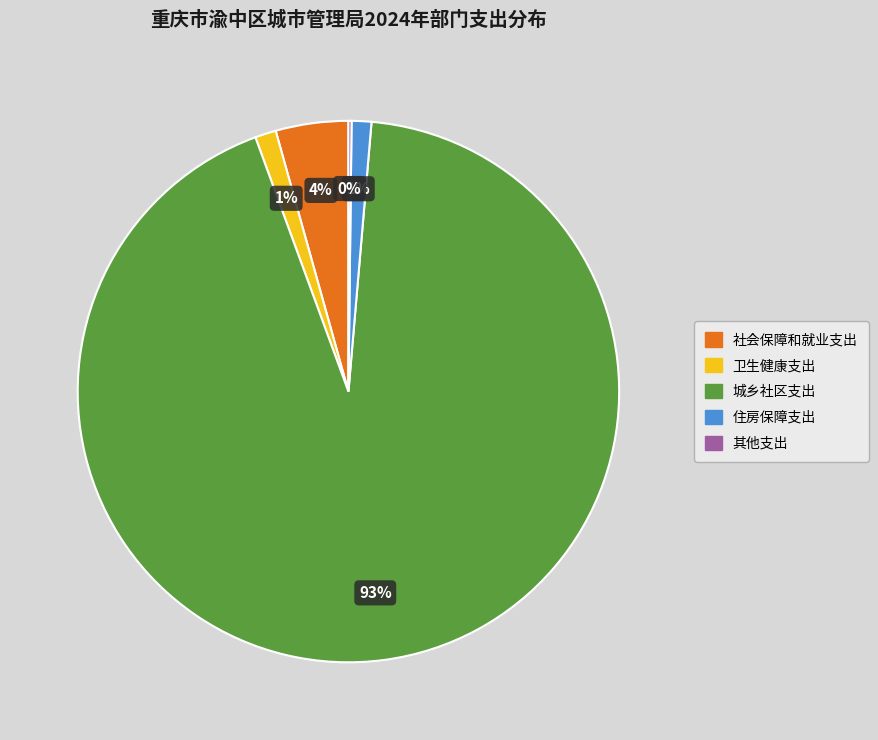

The 城乡社区支出 slice represents 87% of the pie. True or false?

False